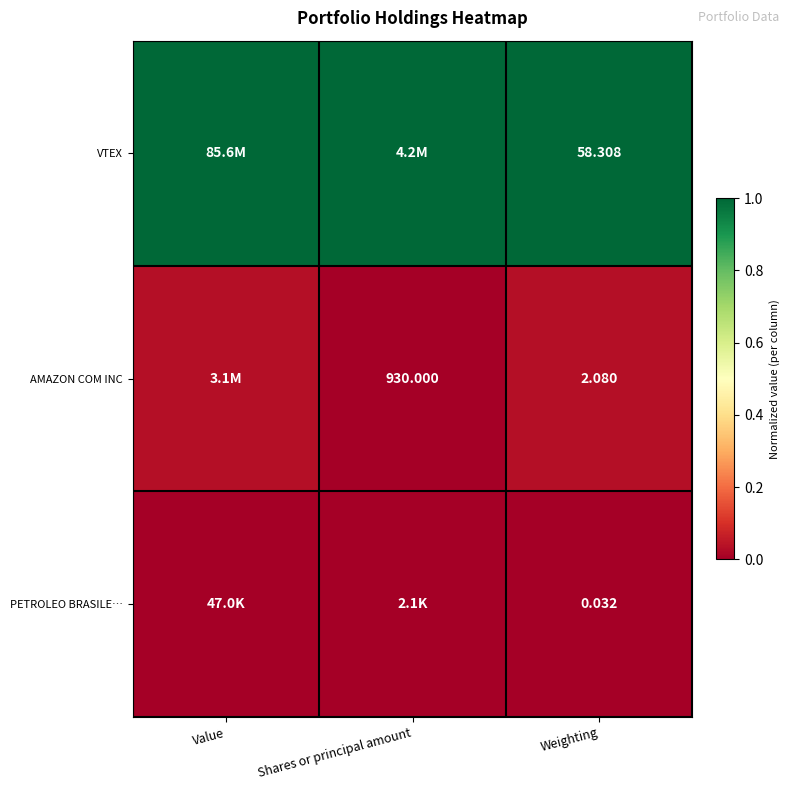

At Weighting, list the series in order from largest to smallest.

VTEX, AMAZON COM INC, PETROLEO BRASILE…